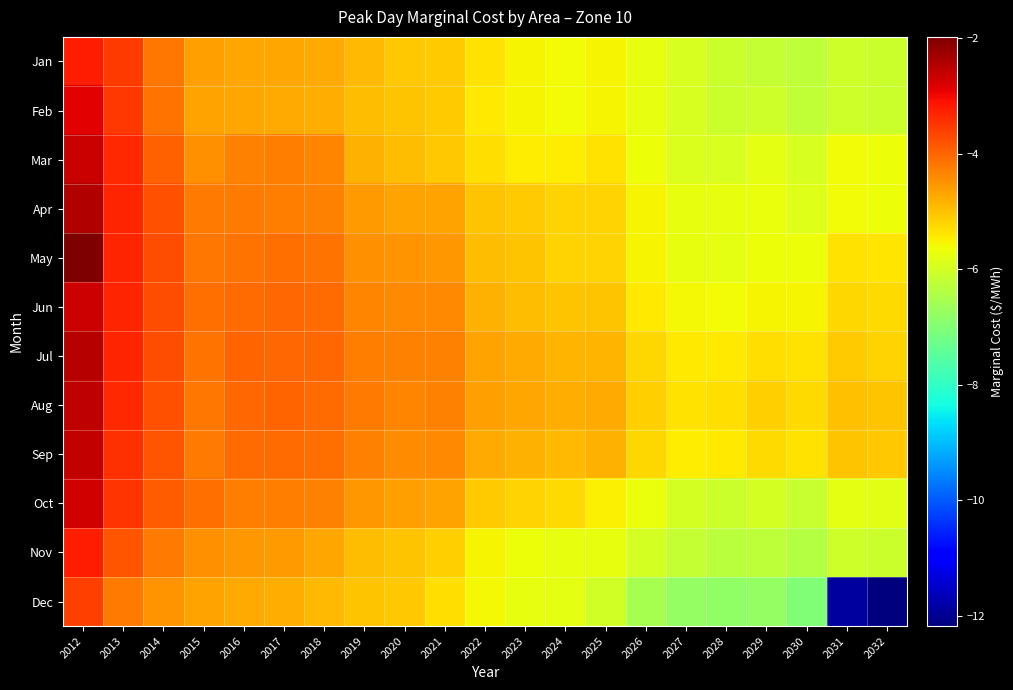

Reading right to left, list all the values displayed in this chart.

Jan: 2032=-6.1	2031=-6.1	2030=-6.3	2029=-6.2	2028=-6.1	2027=-6.0	2026=-5.8	2025=-5.6	2024=-5.6	2023=-5.6	2022=-5.4	2021=-5.1	2020=-5.1	2019=-4.9	2018=-4.8	2017=-4.7	2016=-4.7	2015=-4.6	2014=-4.2	2013=-3.6	2012=-3.2
Feb: 2032=-6.1	2031=-6.0	2030=-6.2	2029=-6.1	2028=-6.1	2027=-6.0	2026=-5.7	2025=-5.5	2024=-5.6	2023=-5.5	2022=-5.4	2021=-5.1	2020=-5.0	2019=-4.9	2018=-4.8	2017=-4.7	2016=-4.7	2015=-4.7	2014=-4.2	2013=-3.5	2012=-2.9
Mar: 2032=-5.7	2031=-5.6	2030=-5.9	2029=-5.8	2028=-5.9	2027=-5.9	2026=-5.7	2025=-5.4	2024=-5.5	2023=-5.5	2022=-5.3	2021=-5.1	2020=-4.9	2019=-4.8	2018=-4.4	2017=-4.3	2016=-4.3	2015=-4.5	2014=-4.0	2013=-3.4	2012=-2.6
Apr: 2032=-5.7	2031=-5.6	2030=-5.9	2029=-5.7	2028=-5.8	2027=-5.7	2026=-5.6	2025=-5.2	2024=-5.2	2023=-5.1	2022=-5.0	2021=-4.7	2020=-4.7	2019=-4.6	2018=-4.3	2017=-4.3	2016=-4.2	2015=-4.2	2014=-3.8	2013=-3.3	2012=-2.5
May: 2032=-5.4	2031=-5.3	2030=-5.7	2029=-5.7	2028=-5.8	2027=-5.7	2026=-5.6	2025=-5.2	2024=-5.2	2023=-5.0	2022=-4.9	2021=-4.5	2020=-4.5	2019=-4.5	2018=-4.2	2017=-4.1	2016=-4.1	2015=-4.2	2014=-3.7	2013=-3.3	2012=-2.0
Jun: 2032=-5.3	2031=-5.2	2030=-5.5	2029=-5.5	2028=-5.6	2027=-5.6	2026=-5.4	2025=-5.0	2024=-5.0	2023=-4.9	2022=-4.8	2021=-4.4	2020=-4.4	2019=-4.3	2018=-4.1	2017=-4.0	2016=-4.1	2015=-4.1	2014=-3.7	2013=-3.3	2012=-2.7
Jul: 2032=-5.2	2031=-5.1	2030=-5.4	2029=-5.3	2028=-5.4	2027=-5.4	2026=-5.2	2025=-4.9	2024=-4.9	2023=-4.7	2022=-4.7	2021=-4.3	2020=-4.3	2019=-4.3	2018=-4.0	2017=-4.0	2016=-4.0	2015=-4.1	2014=-3.8	2013=-3.3	2012=-2.5
Aug: 2032=-5.0	2031=-5.0	2030=-5.3	2029=-5.2	2028=-5.3	2027=-5.3	2026=-5.1	2025=-4.8	2024=-4.8	2023=-4.7	2022=-4.6	2021=-4.3	2020=-4.3	2019=-4.2	2018=-4.1	2017=-4.0	2016=-4.0	2015=-4.2	2014=-3.8	2013=-3.4	2012=-2.6
Sep: 2032=-5.1	2031=-5.0	2030=-5.3	2029=-5.3	2028=-5.4	2027=-5.5	2026=-5.2	2025=-4.8	2024=-4.9	2023=-4.8	2022=-4.8	2021=-4.4	2020=-4.4	2019=-4.3	2018=-4.1	2017=-4.1	2016=-4.1	2015=-4.2	2014=-3.8	2013=-3.4	2012=-2.6
Oct: 2032=-5.8	2031=-5.8	2030=-6.2	2029=-6.0	2028=-6.1	2027=-6.0	2026=-5.7	2025=-5.5	2024=-5.3	2023=-5.2	2022=-5.1	2021=-4.7	2020=-4.6	2019=-4.5	2018=-4.3	2017=-4.3	2016=-4.3	2015=-4.1	2014=-3.9	2013=-3.5	2012=-2.7
Nov: 2032=-6.1	2031=-6.0	2030=-6.4	2029=-6.3	2028=-6.3	2027=-6.2	2026=-6.0	2025=-5.8	2024=-5.8	2023=-5.7	2022=-5.5	2021=-5.1	2020=-5.0	2019=-5.0	2018=-4.7	2017=-4.6	2016=-4.5	2015=-4.5	2014=-4.2	2013=-3.8	2012=-3.2
Dec: 2032=-12.2	2031=-11.9	2030=-7.0	2029=-6.8	2028=-6.8	2027=-6.8	2026=-6.5	2025=-6.0	2024=-5.8	2023=-5.7	2022=-5.6	2021=-5.3	2020=-5.1	2019=-5.0	2018=-4.9	2017=-4.8	2016=-4.7	2015=-4.7	2014=-4.5	2013=-4.2	2012=-3.6